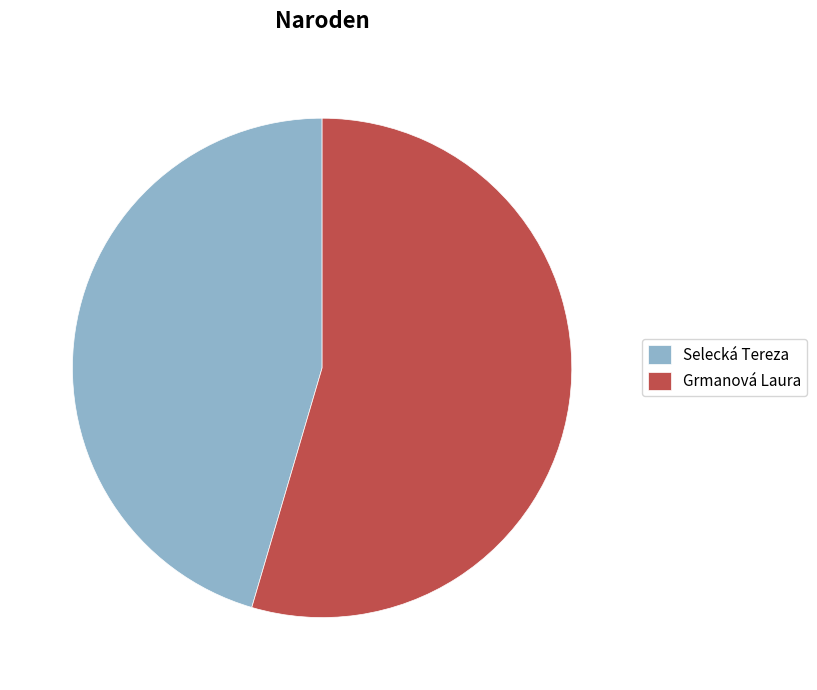

What is the ratio of the value at Selecká Tereza to the value at Grmanová Laura?

0.8